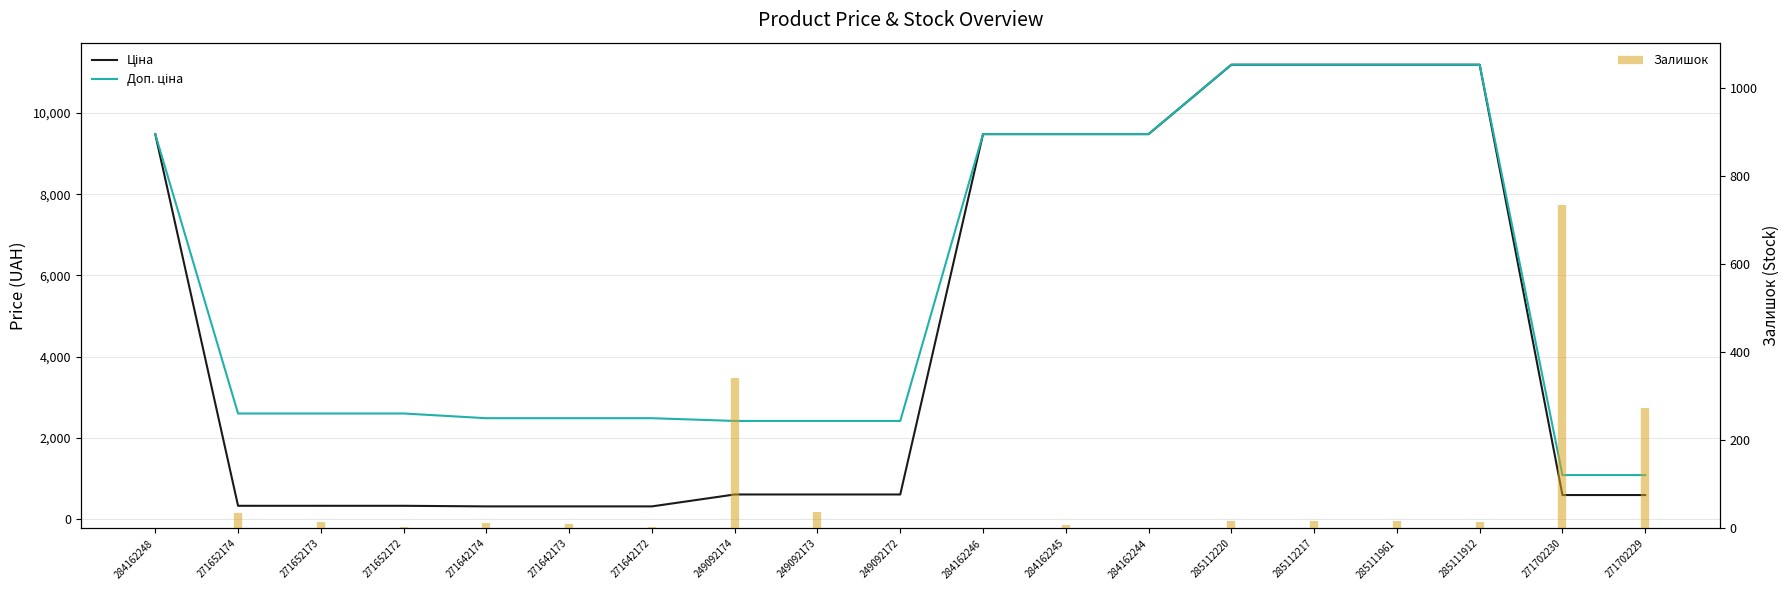

Where is Ціна nearest to the value 5749?

284162248